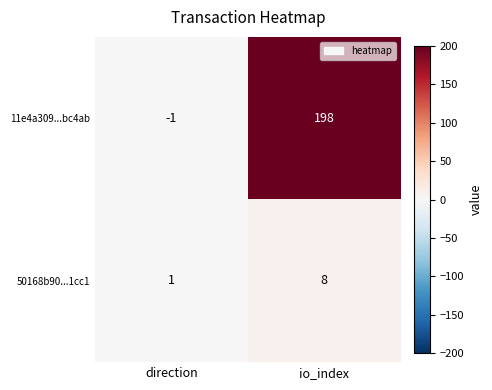

What is the spread (max minus min) of values at io_index?

190